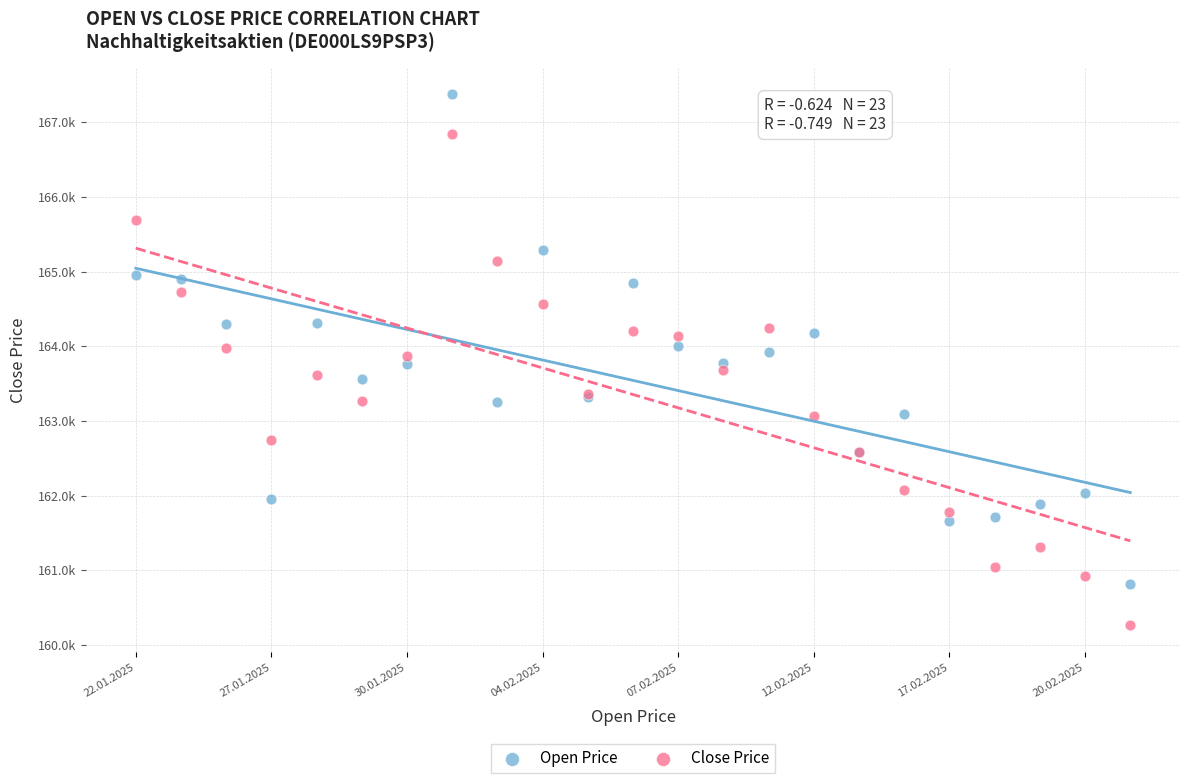

Which series contains the highest Y value?

Open Price